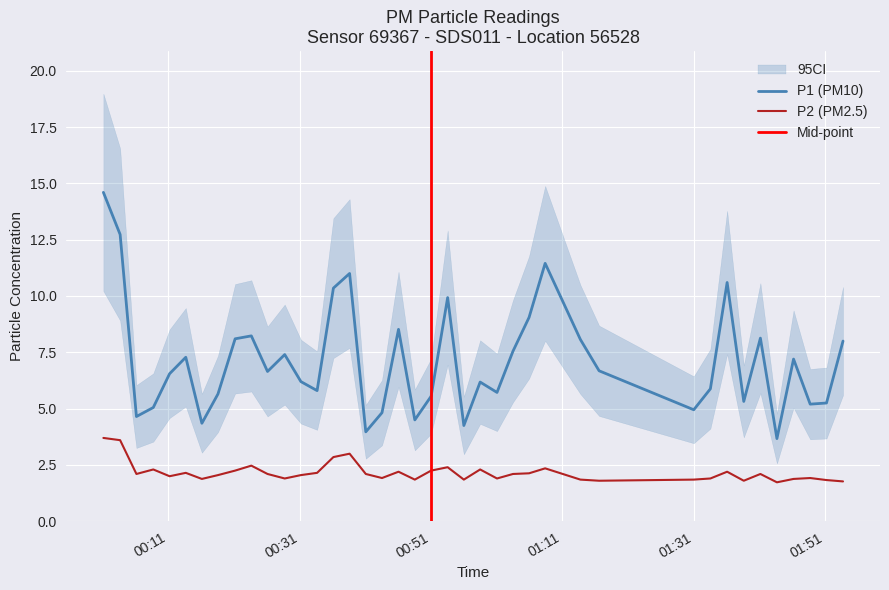

What is the lowest value of the P2 (PM2.5) series?

1.7